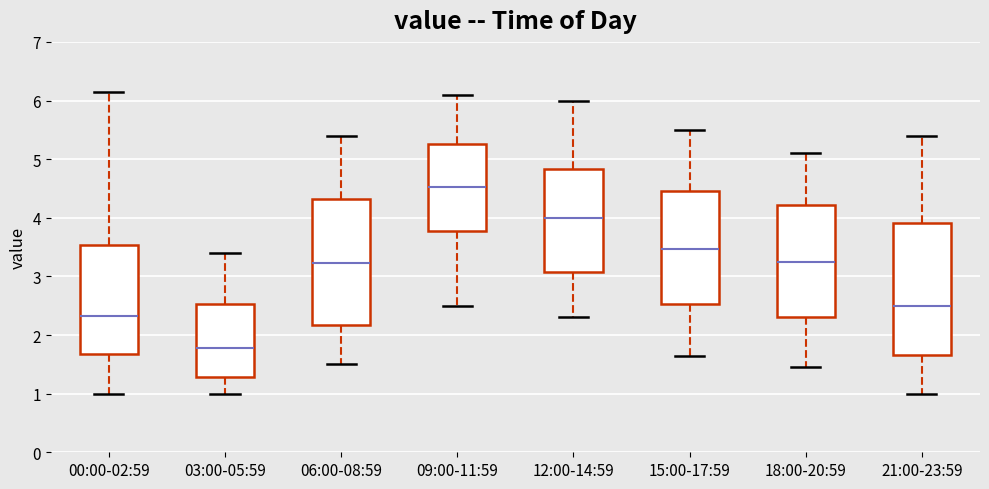

Reading left to right, transcribe this box plot: for each box, give where its median line is, the range the box spans, and where its two whiskers end, as read against the y-axis. The values are not printed on the chart, so give them approximately, as read against the axis.

00:00-02:59: median 2.3, box 1.7 to 3.5, whiskers 1.0 to 6.2
03:00-05:59: median 1.8, box 1.3 to 2.5, whiskers 1.0 to 3.4
06:00-08:59: median 3.2, box 2.2 to 4.3, whiskers 1.5 to 5.4
09:00-11:59: median 4.5, box 3.8 to 5.3, whiskers 2.5 to 6.1
12:00-14:59: median 4.0, box 3.1 to 4.8, whiskers 2.3 to 6.0
15:00-17:59: median 3.5, box 2.5 to 4.5, whiskers 1.7 to 5.5
18:00-20:59: median 3.3, box 2.3 to 4.2, whiskers 1.5 to 5.1
21:00-23:59: median 2.5, box 1.7 to 3.9, whiskers 1.0 to 5.4